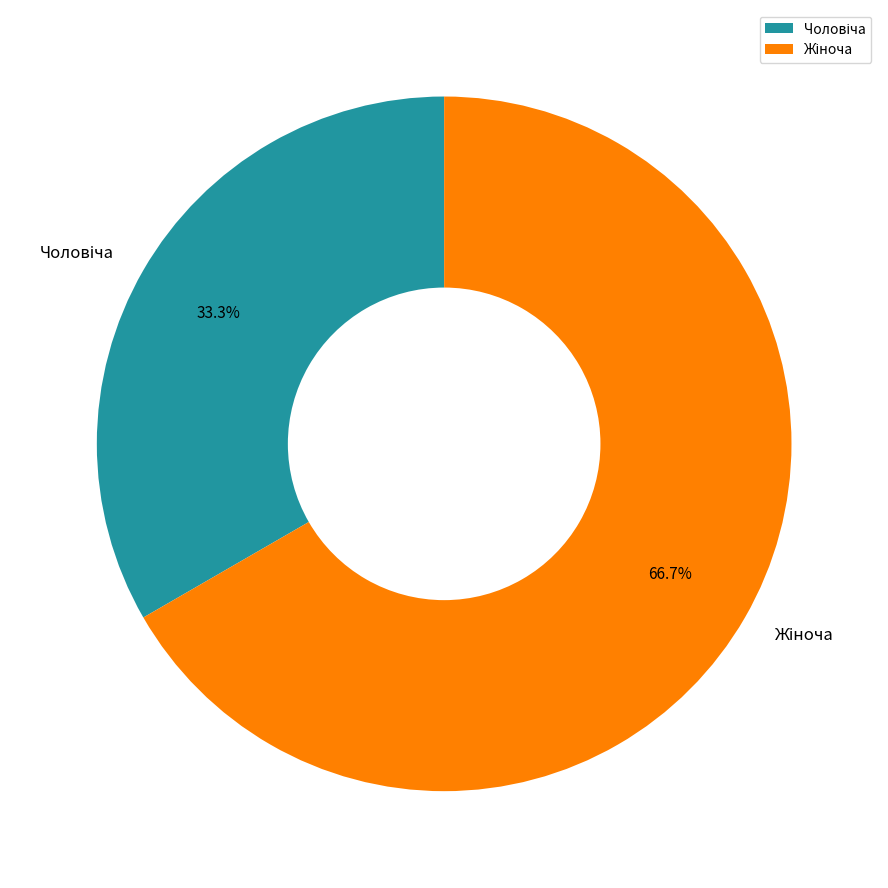

Does any single category account for the majority?

Yes